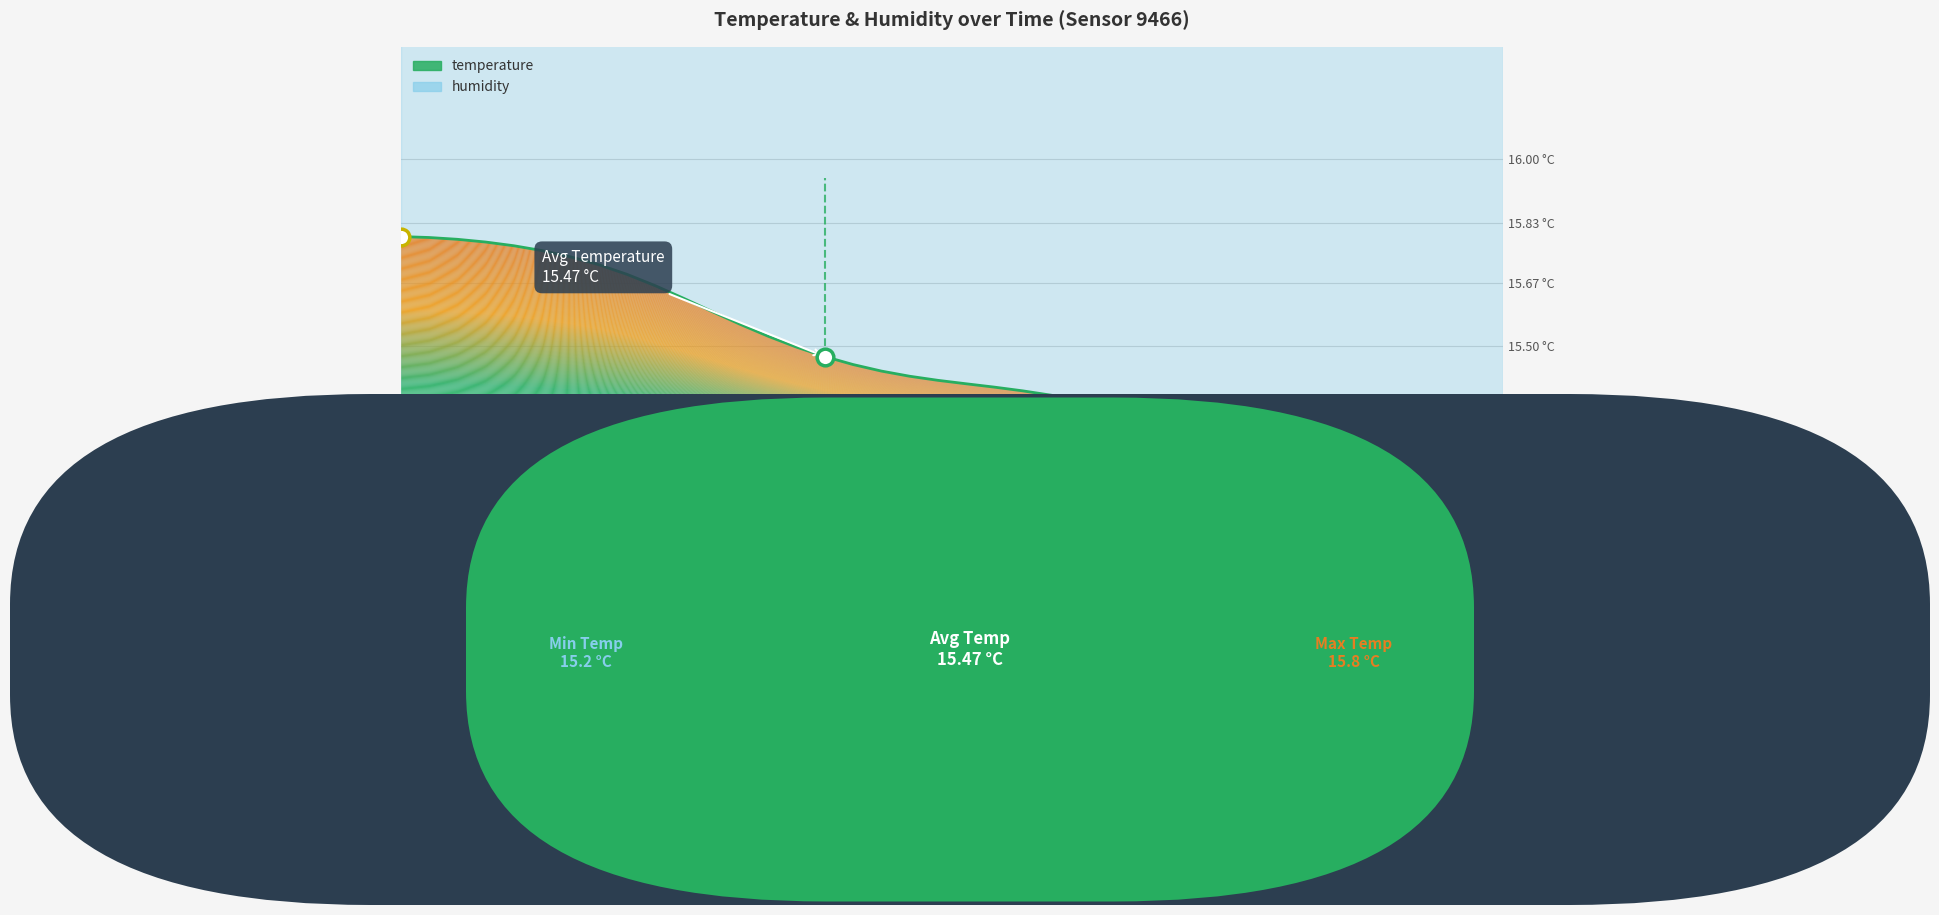

True or false: the data shows 15.5 at 14.

True